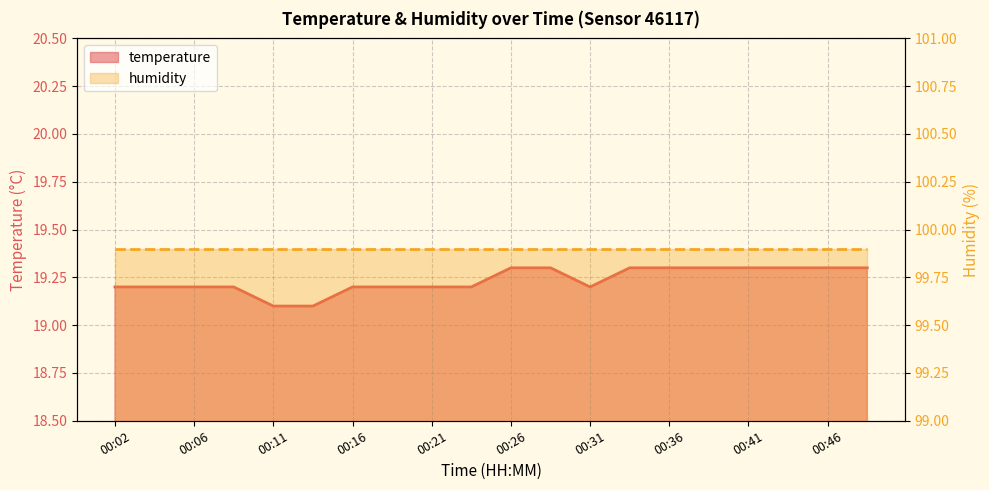

Reading left to right, what are all the values shown in this chart?

19.2	19.2	19.2	19.2	19.1	19.1	19.2	19.2	19.2	19.2	19.3	19.3	19.2	19.3	19.3	19.3	19.3	19.3	19.3	19.3